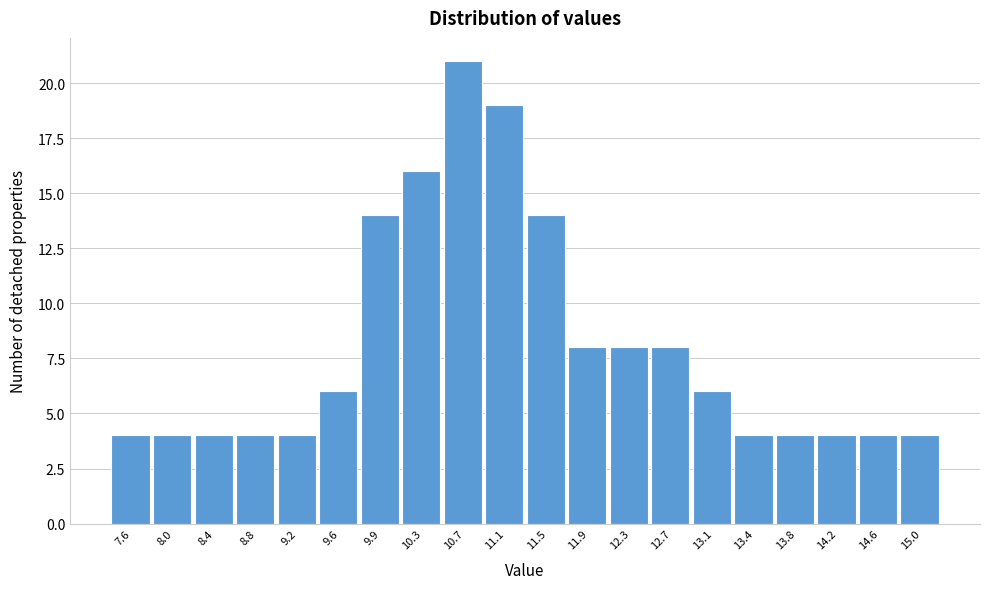

Reading left to right, transcribe all the data shown in this chart.

4	4	4	4	4	6	14	16	21	19	14	8	8	8	6	4	4	4	4	4